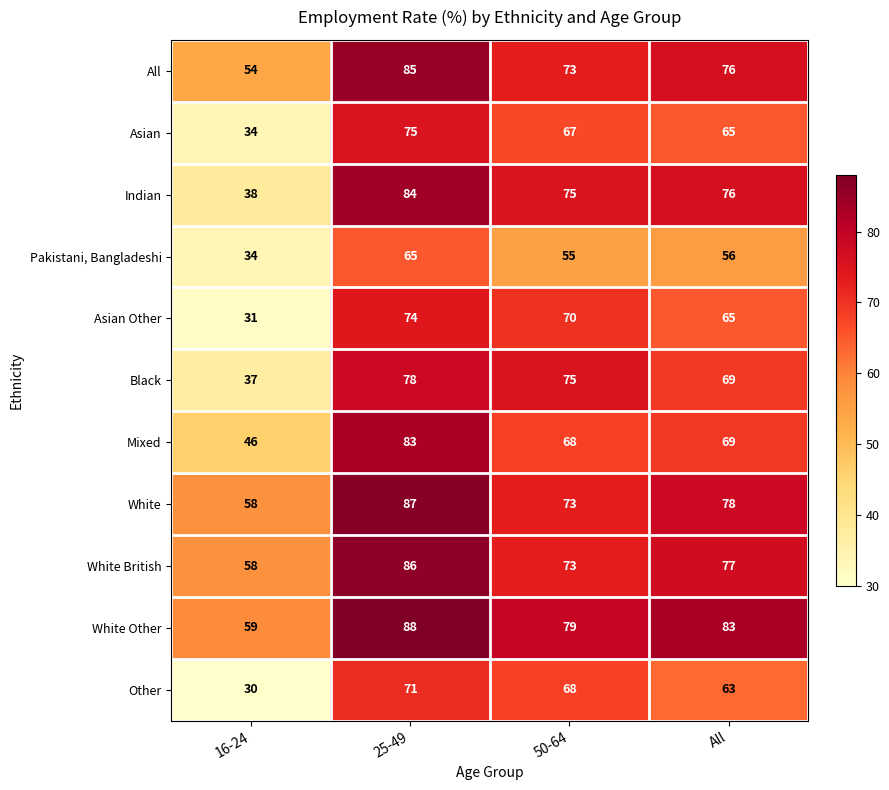

At which label does White British reach its minimum?

16-24